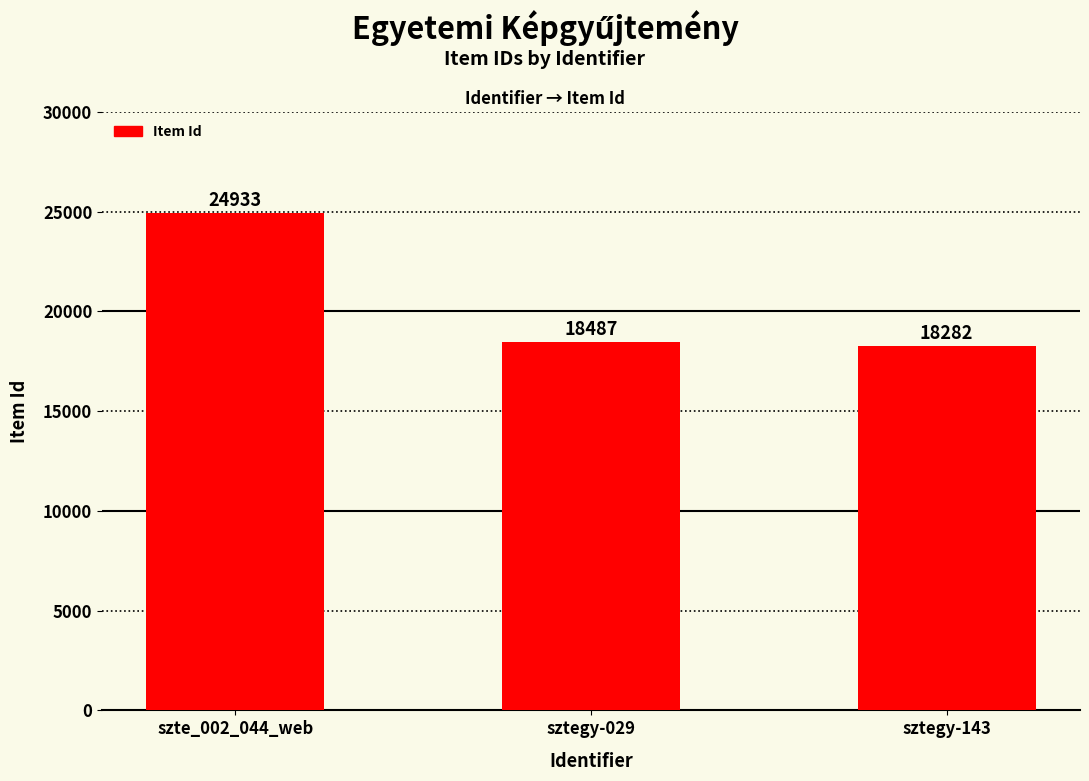

What is the difference between the values at sztegy-143 and szte_002_044_web?

6651